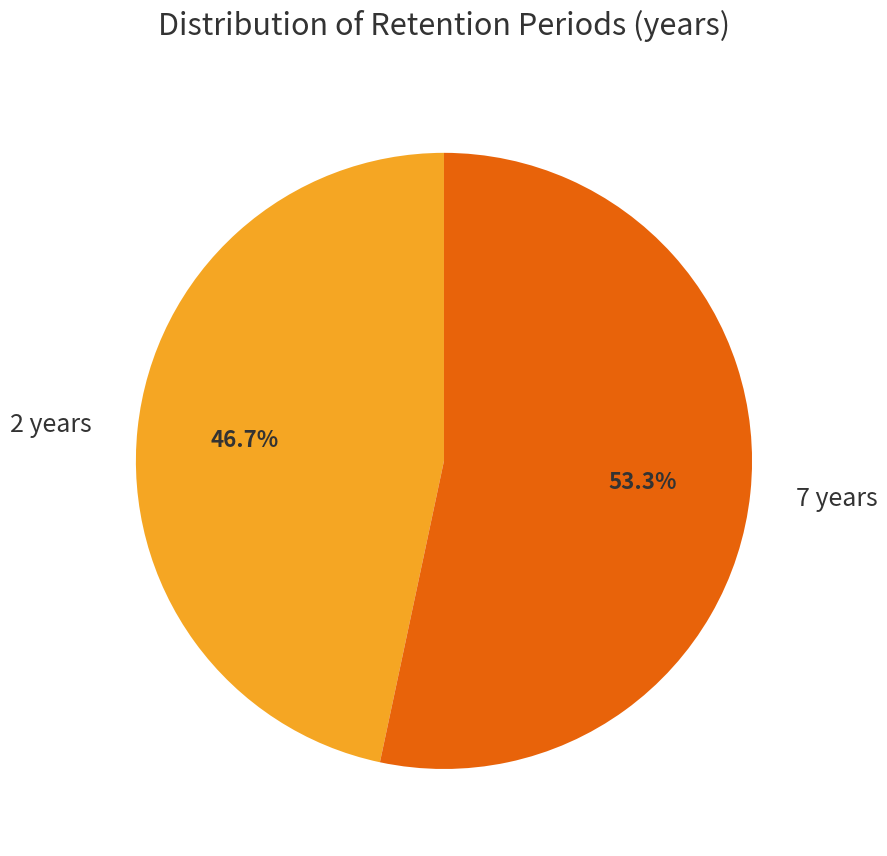

Is the sum of 7 years and 2 years greater than half?

Yes